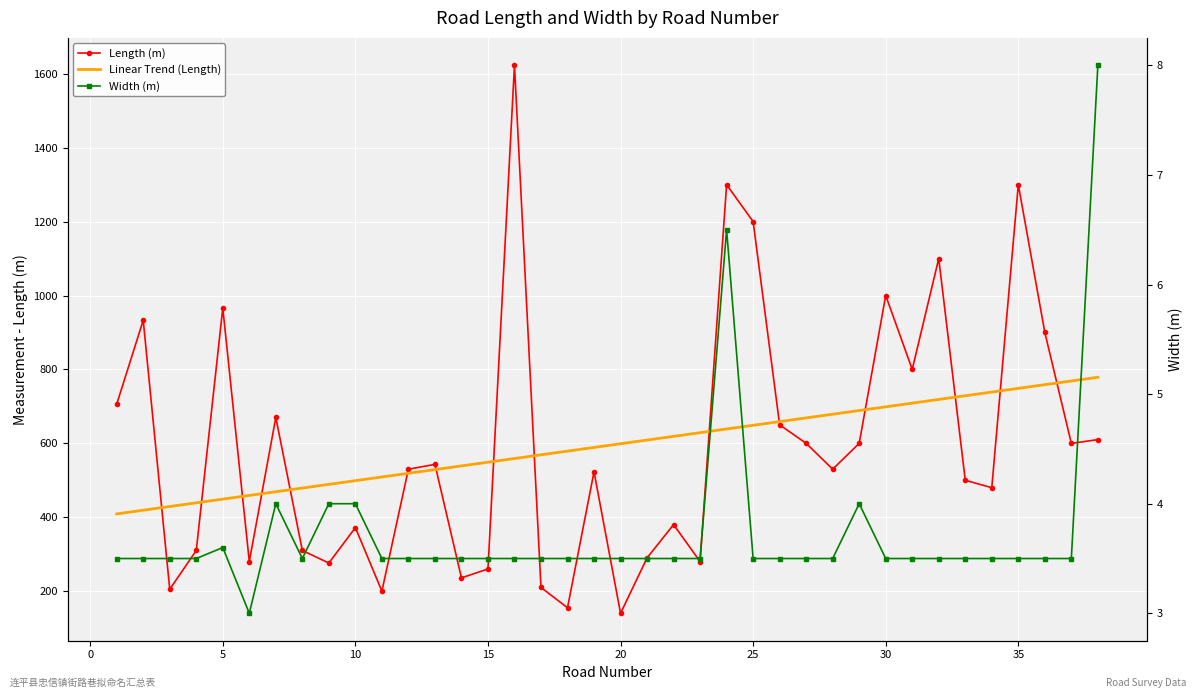

How many distinct data groups are displayed?

3